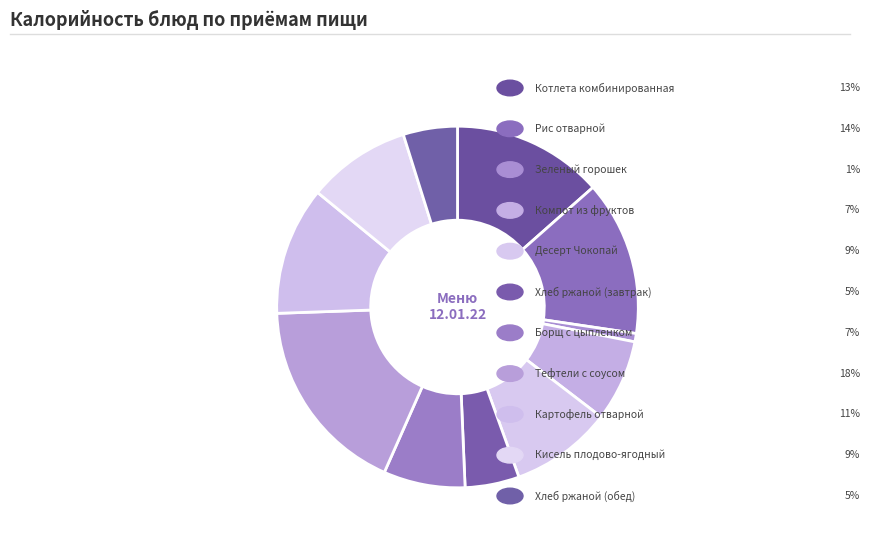

Is there any slice that represents more than half of the pie?

No